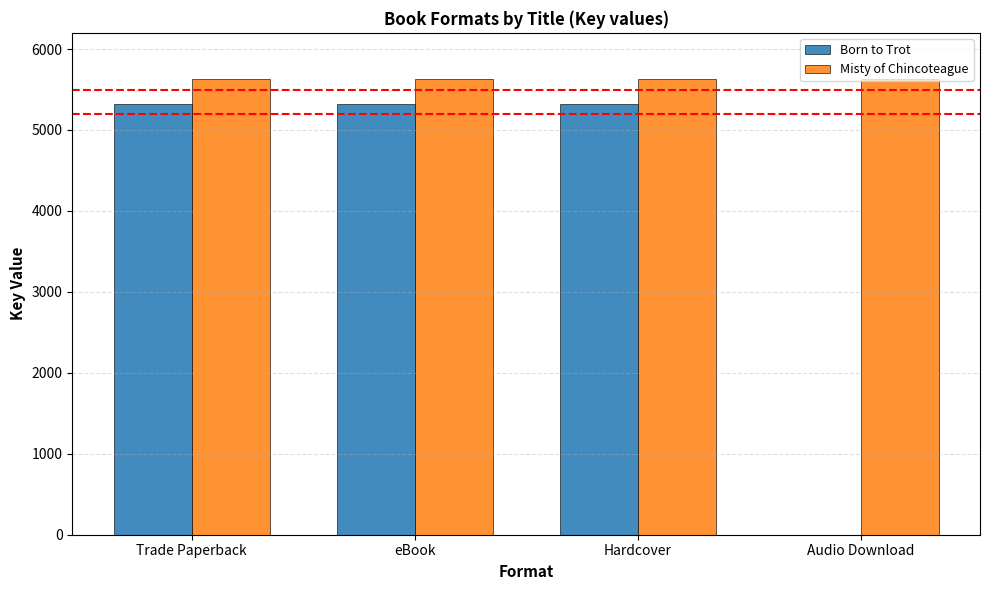

What is the maximum value shown in the chart?

5624